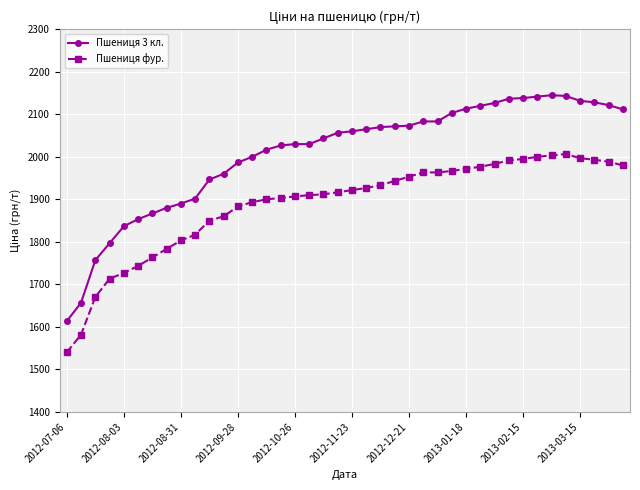

What is the value of the Пшениця 3 кл. point at the 38th from the left?

2128.3